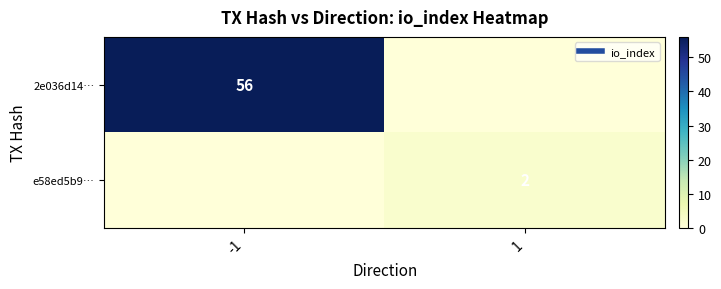

True or false: e58ed5b9… has a value of 2 at 1.

True